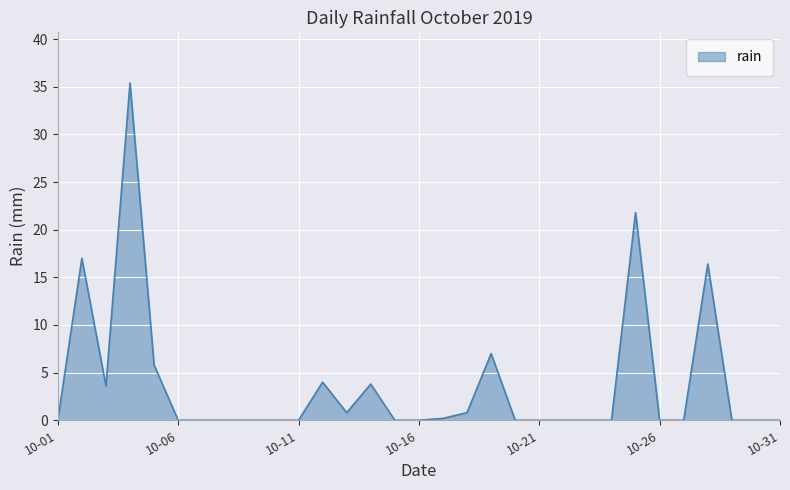

Reading right to left, what are all the values shown in this chart?

0.0	0.0	0.0	16.4	0.0	0.0	21.8	0.0	0.0	0.0	0.0	0.0	7.0	0.8	0.2	0.0	0.0	3.8	0.8	4.0	0.0	0.0	0.0	0.0	0.0	0.0	5.8	35.4	3.6	17.0	0.0